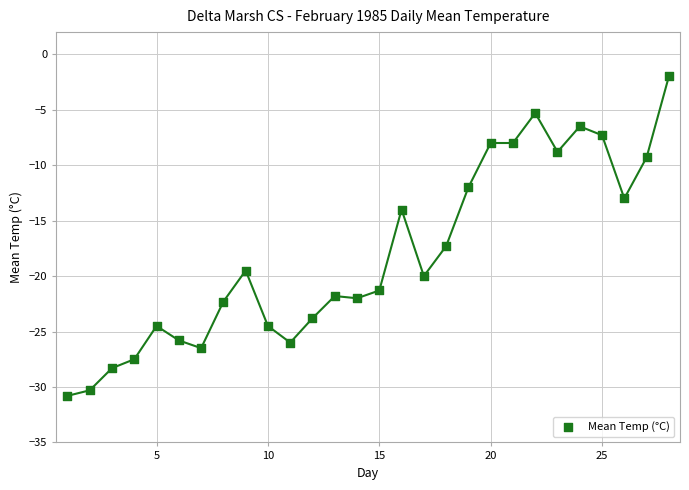

What is the range of X values (max minus min)?

27.0